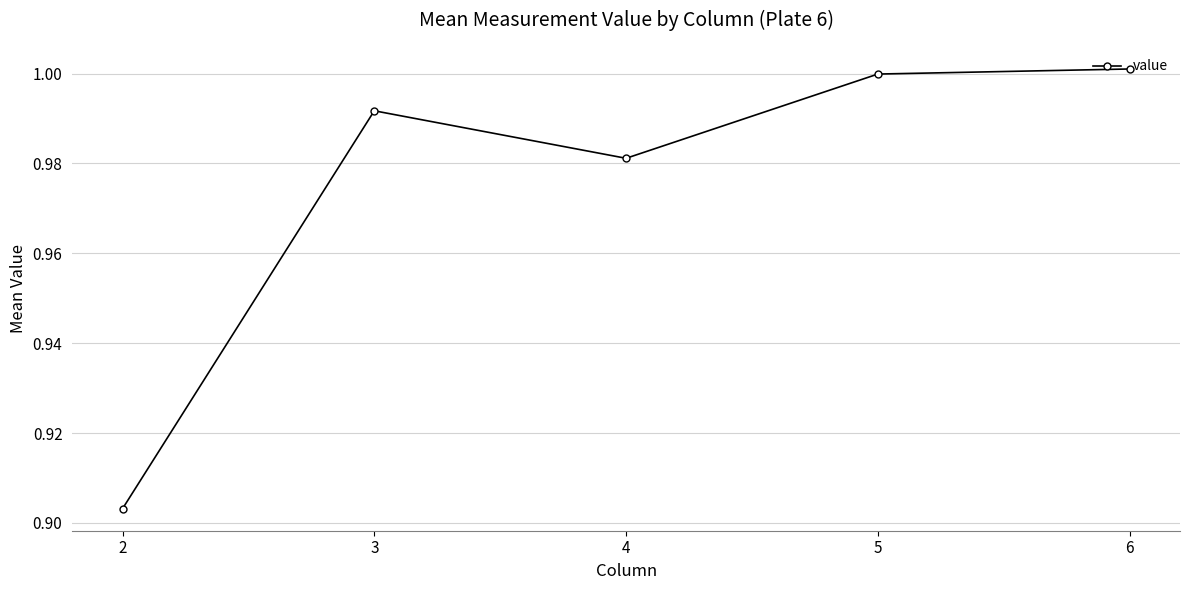

Rank the categories by value from lowest to highest.

2, 4, 3, 5, 6